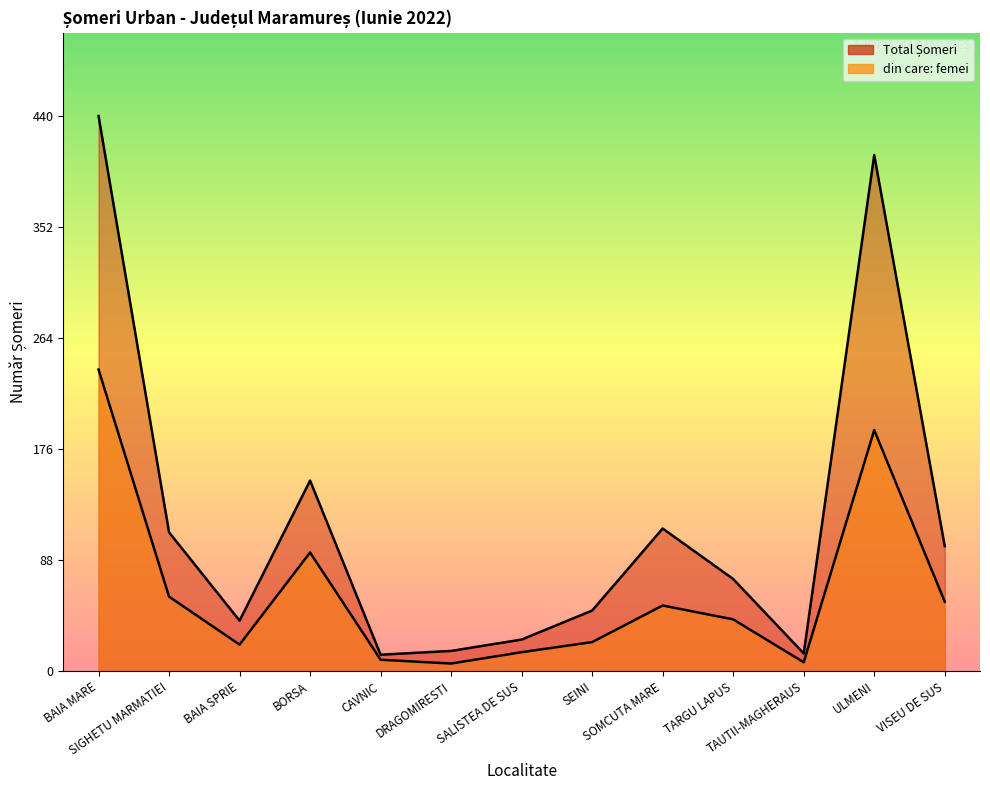

What are all the series names shown in the legend?

Total Șomeri, din care: femei